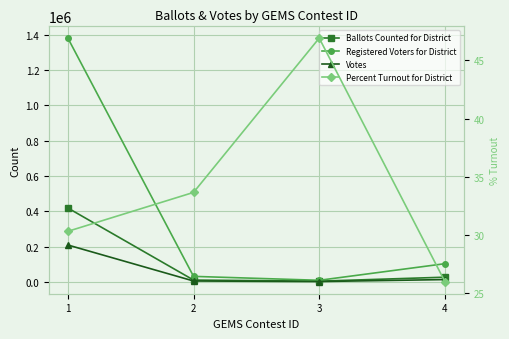

What is the total value across all series at 1?

2008312.3